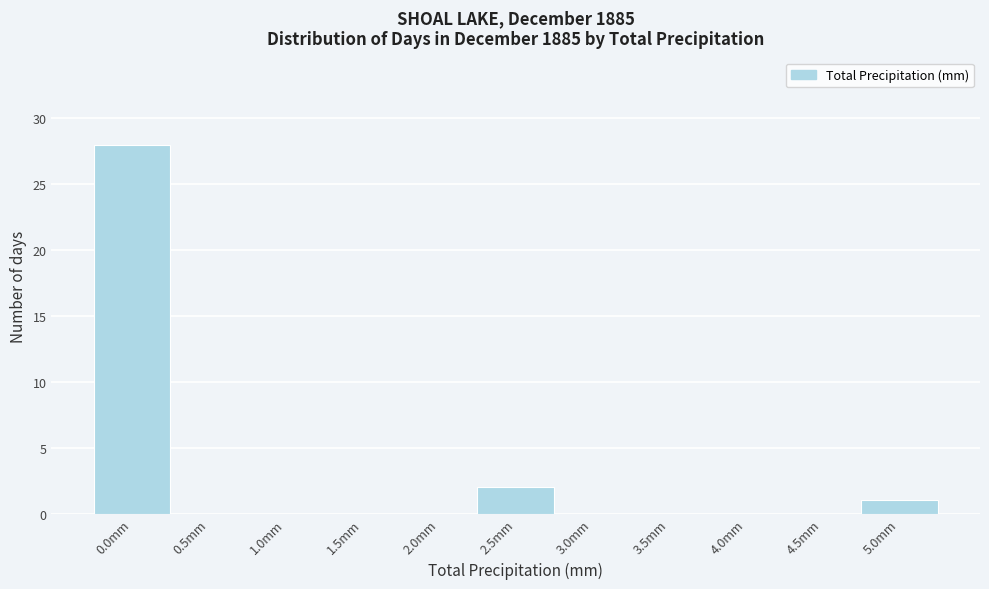

Reading left to right, extract all data points from this chart.

0.0mm=28	0.5mm=0	1.0mm=0	1.5mm=0	2.0mm=0	2.5mm=2	3.0mm=0	3.5mm=0	4.0mm=0	4.5mm=0	5.0mm=1